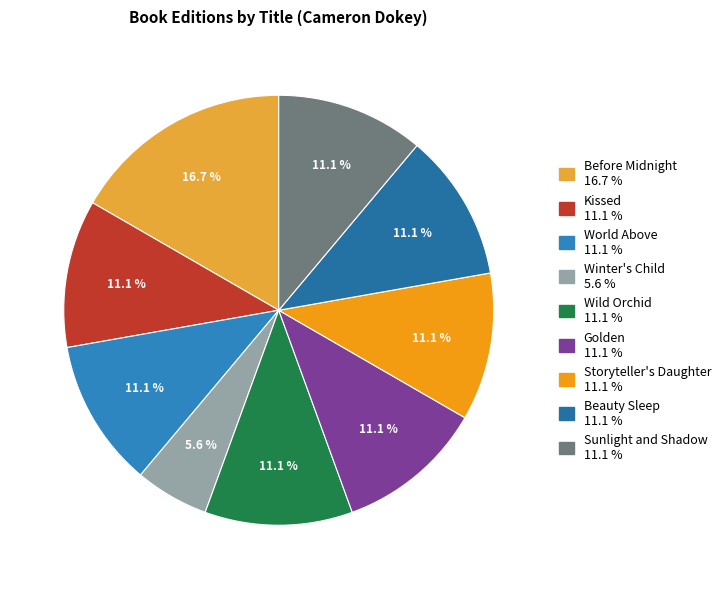

The Before Midnight slice represents 17% of the pie. True or false?

True